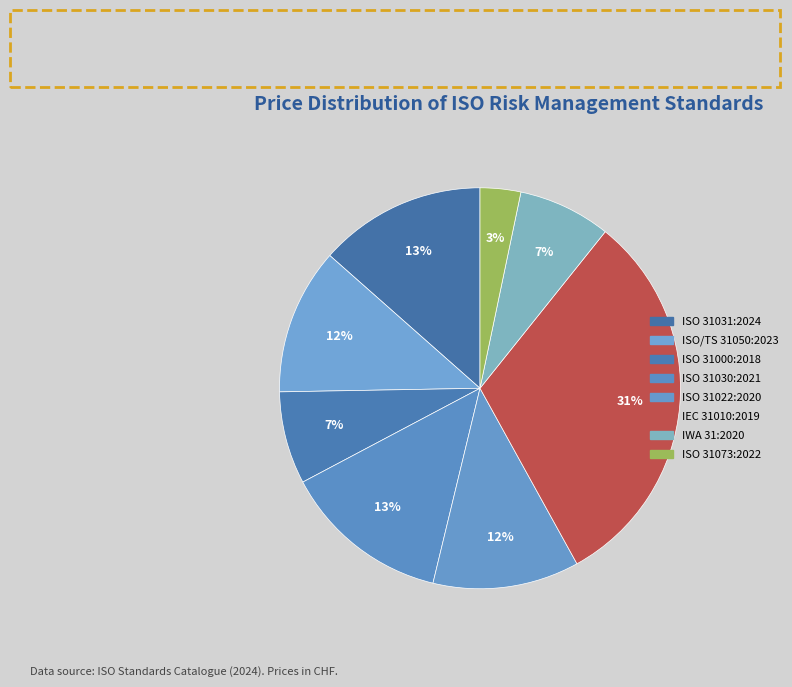

What percentage is the ISO 31030:2021 slice, to the nearest percent?

13%